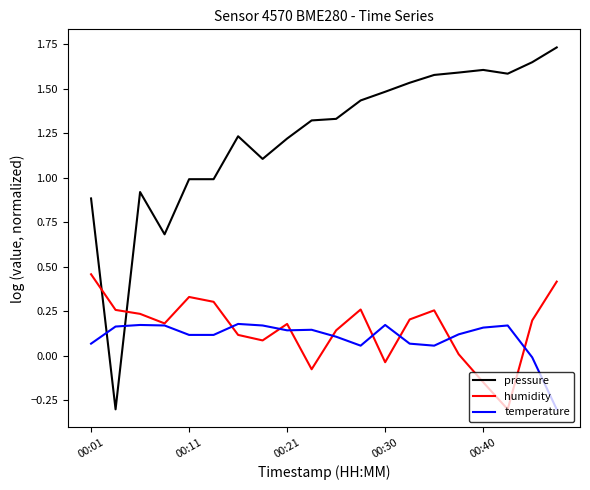

What is the minimum value for pressure?

-0.3